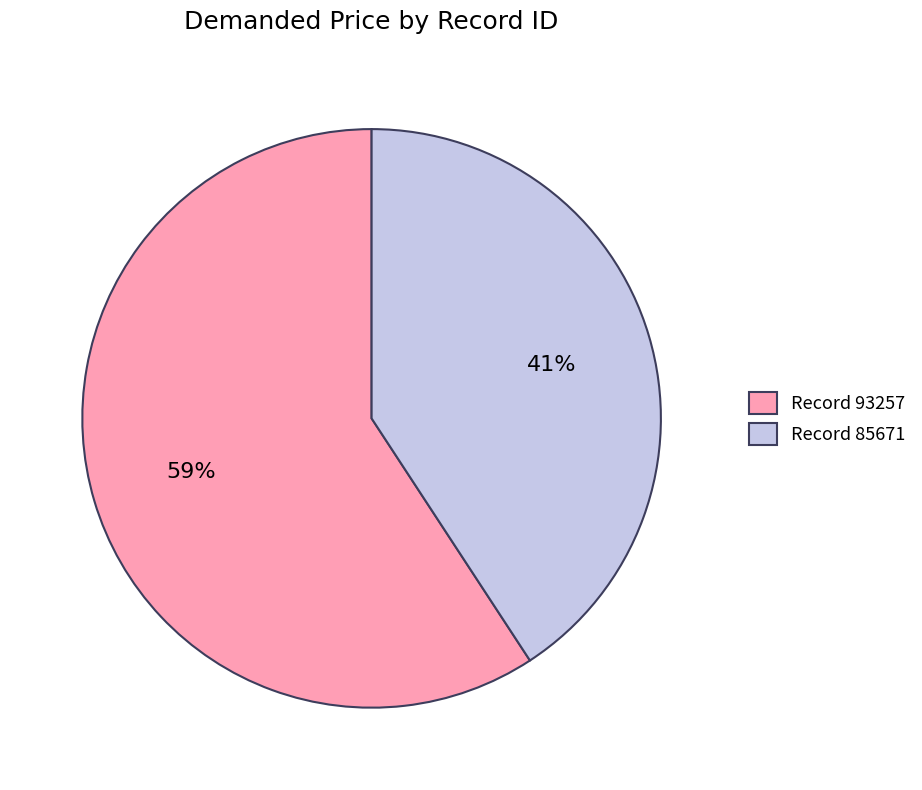

Count the number of slices in the pie.

2